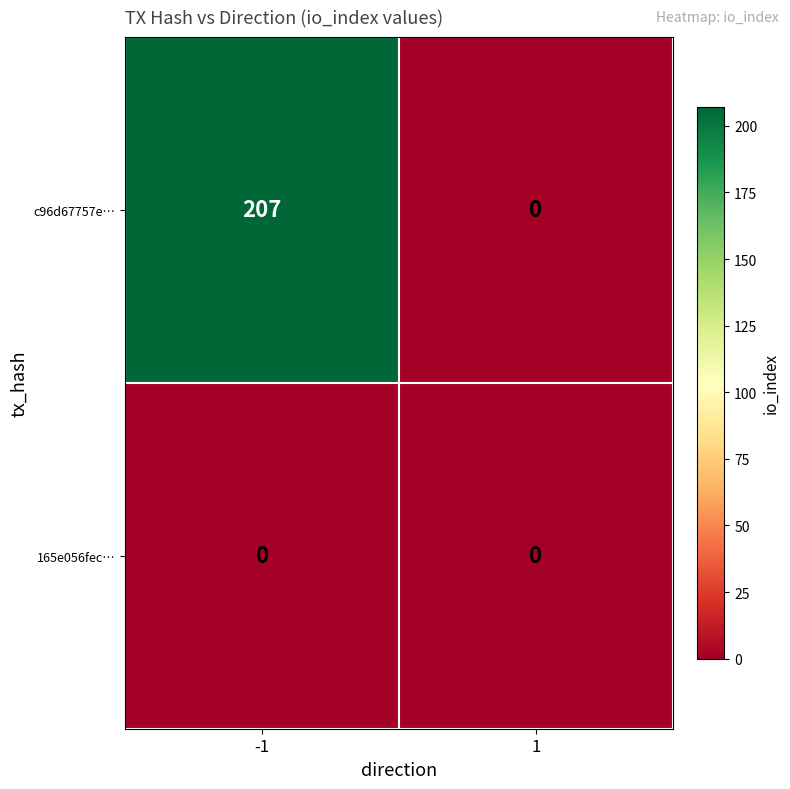

What is the difference between the highest and lowest values at -1?

207